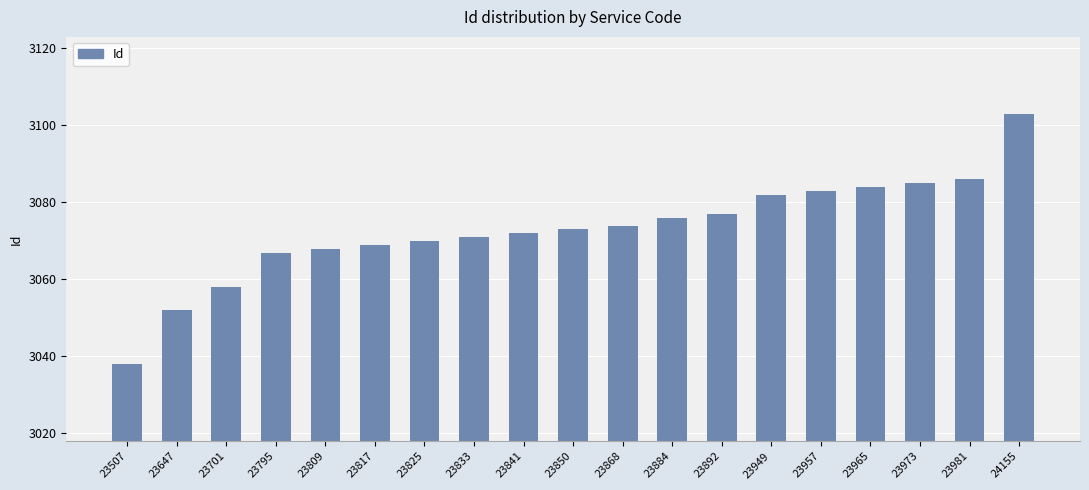

What value does the data have at 24155, to the nearest 10?

3100